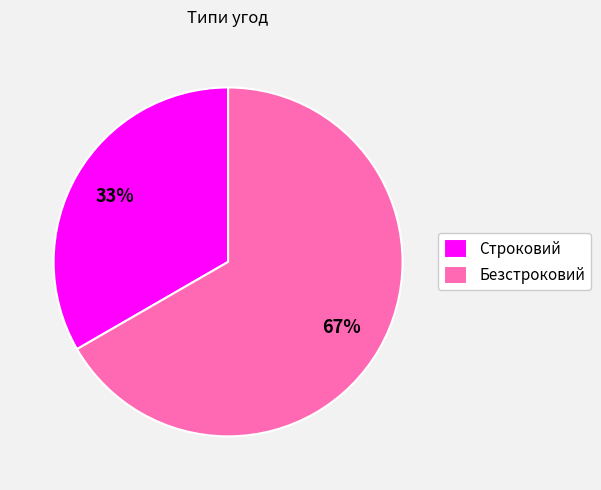

How many slices are in this pie chart?

2